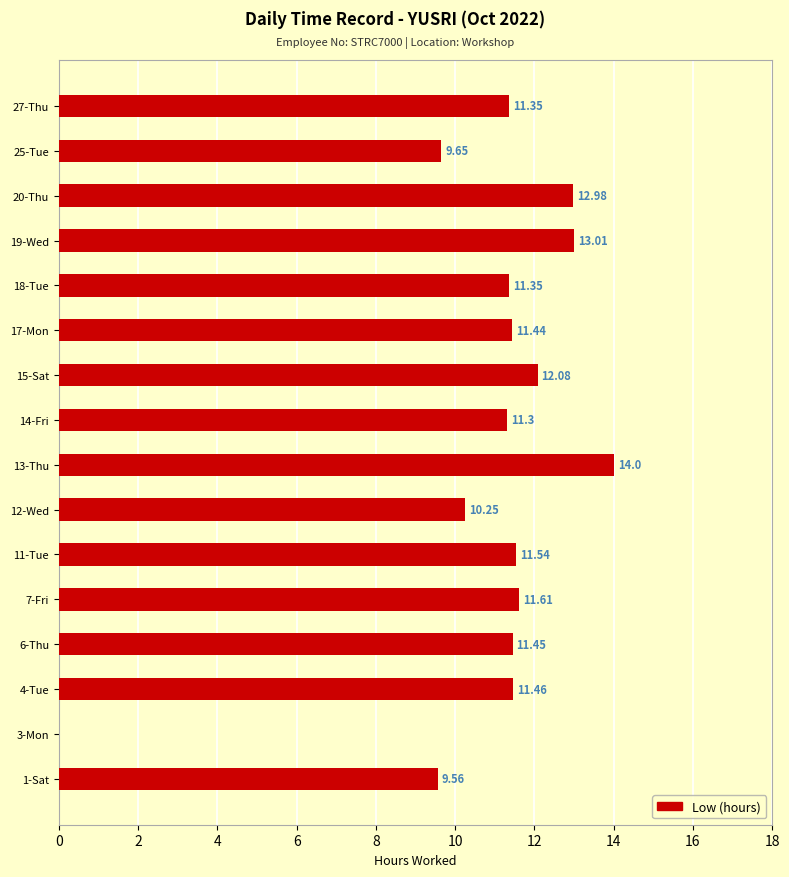

Which has a higher value, 18-Tue or 11-Tue?

11-Tue